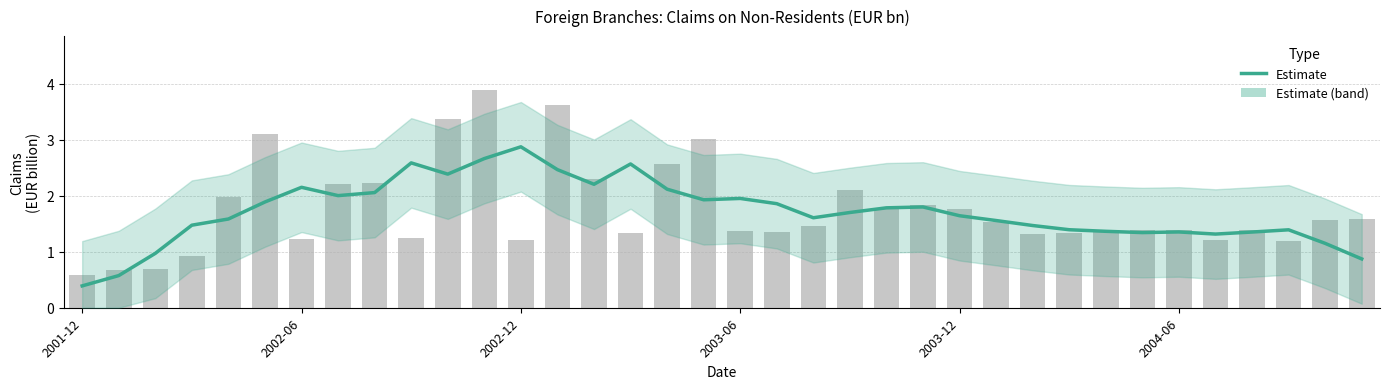

Reading left to right, list all the values displayed in this chart.

0.4	0.6	1.0	1.5	1.6	1.9	2.2	2.0	2.1	2.6	2.4	2.7	2.9	2.5	2.2	2.6	2.1	1.9	2.0	1.9	1.6	1.7	1.8	1.8	1.6	1.6	1.5	1.4	1.4	1.3	1.4	1.3	1.4	1.4	1.2	0.9